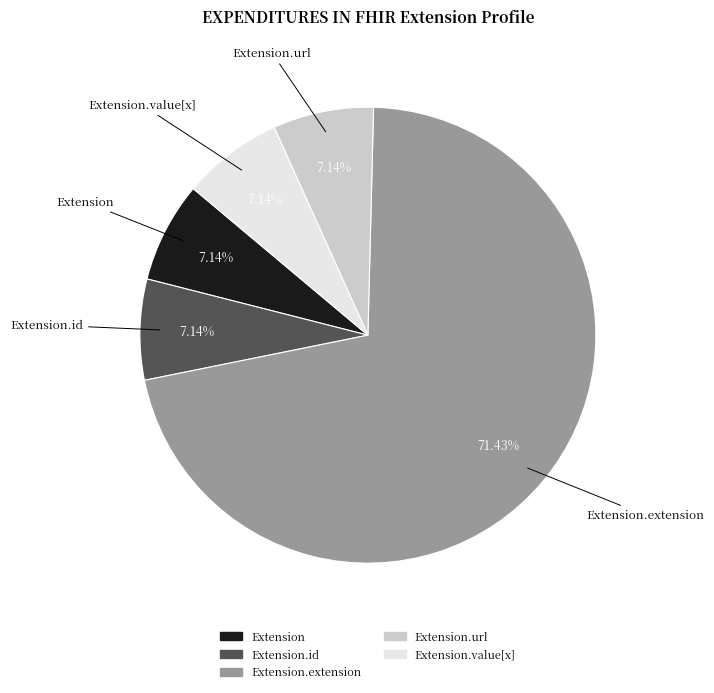

Is there any slice that represents more than half of the pie?

Yes